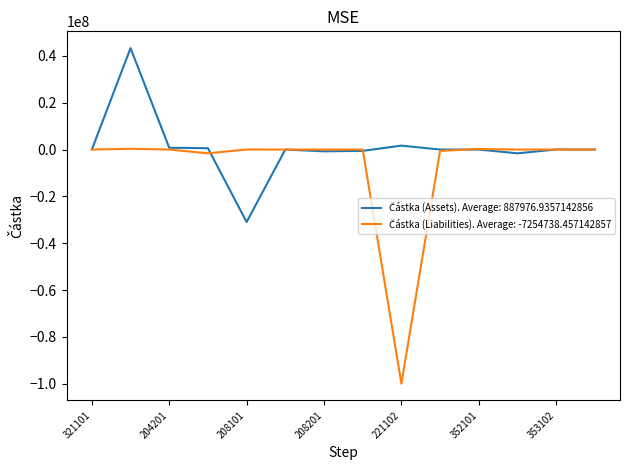

What is the minimum value shown in the chart?

-99957781.3